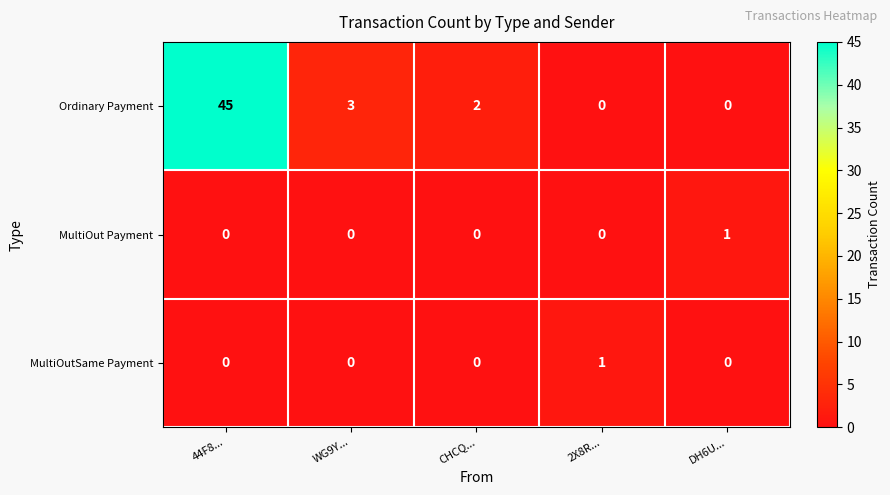

Reading left to right, transcribe all the data shown in this chart.

Ordinary Payment: 44F8...=45	WG9Y...=3	CHCQ...=2	2X8R...=0	DH6U...=0
MultiOut Payment: 44F8...=0	WG9Y...=0	CHCQ...=0	2X8R...=0	DH6U...=1
MultiOutSame Payment: 44F8...=0	WG9Y...=0	CHCQ...=0	2X8R...=1	DH6U...=0